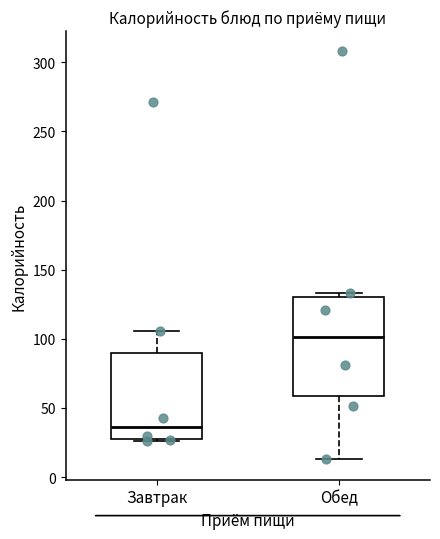

Which box's median line is the highest?

Обед